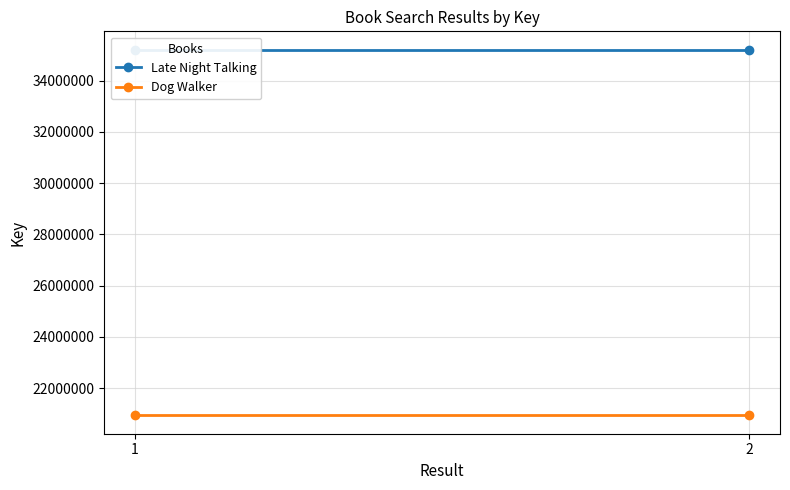

At which category is the sum across all series the highest?

1